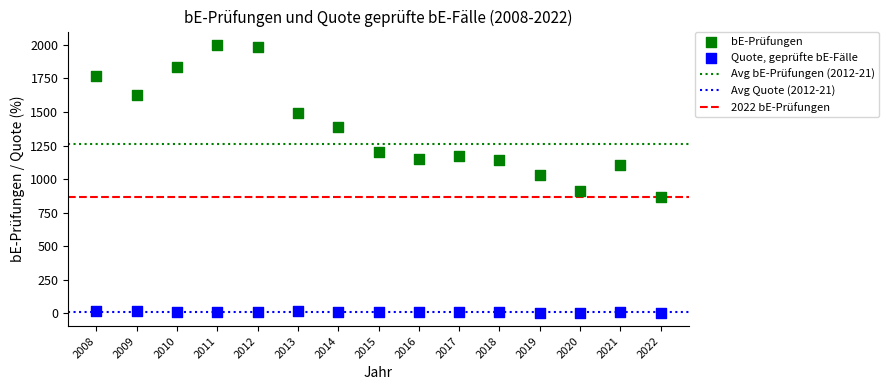

Which series contains the highest Y value?

bE-Prüfungen